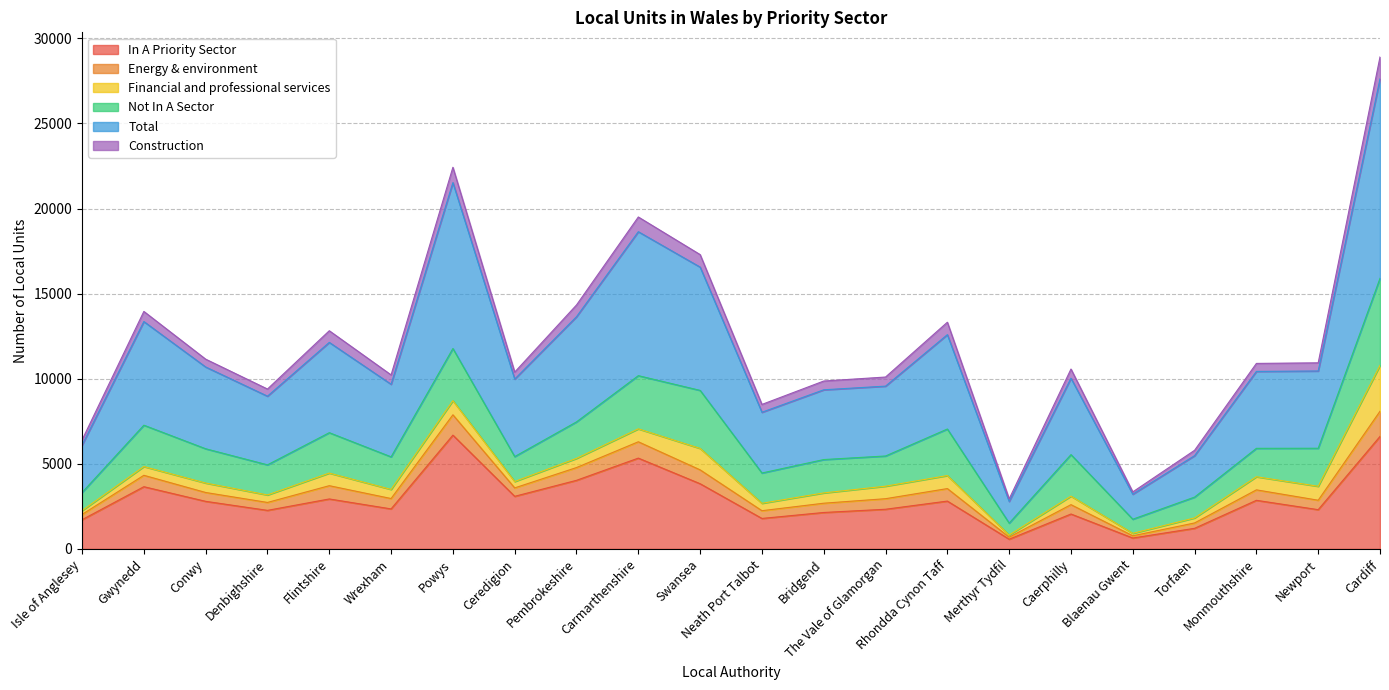

List the labels in order of Total value, largest first.

Cardiff, Powys, Carmarthenshire, Swansea, Pembrokeshire, Gwynedd, Rhondda Cynon Taff, Flintshire, Conwy, Newport, Monmouthshire, Caerphilly, Ceredigion, Wrexham, The Vale of Glamorgan, Bridgend, Denbighshire, Neath Port Talbot, Isle of Anglesey, Torfaen, Blaenau Gwent, Merthyr Tydfil